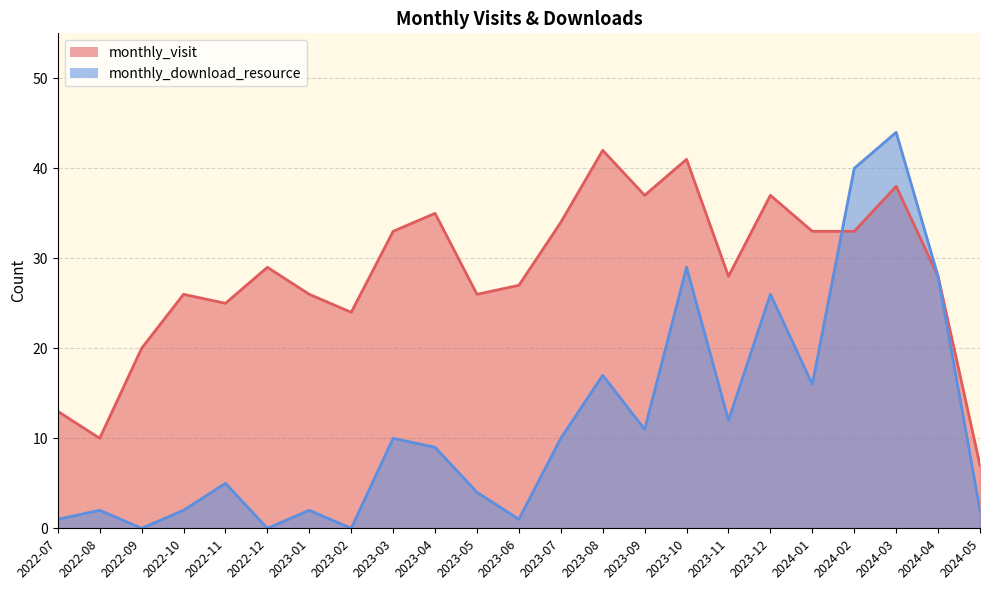

What is the greatest value displayed?

44